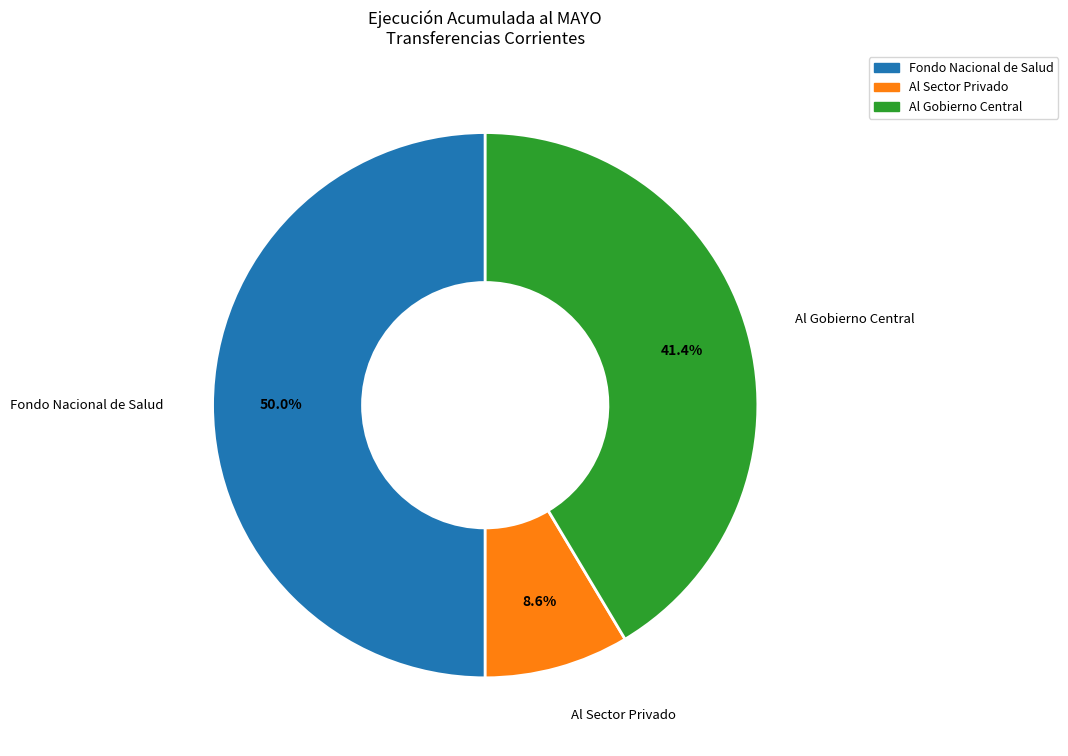

How many slices are in this pie chart?

3